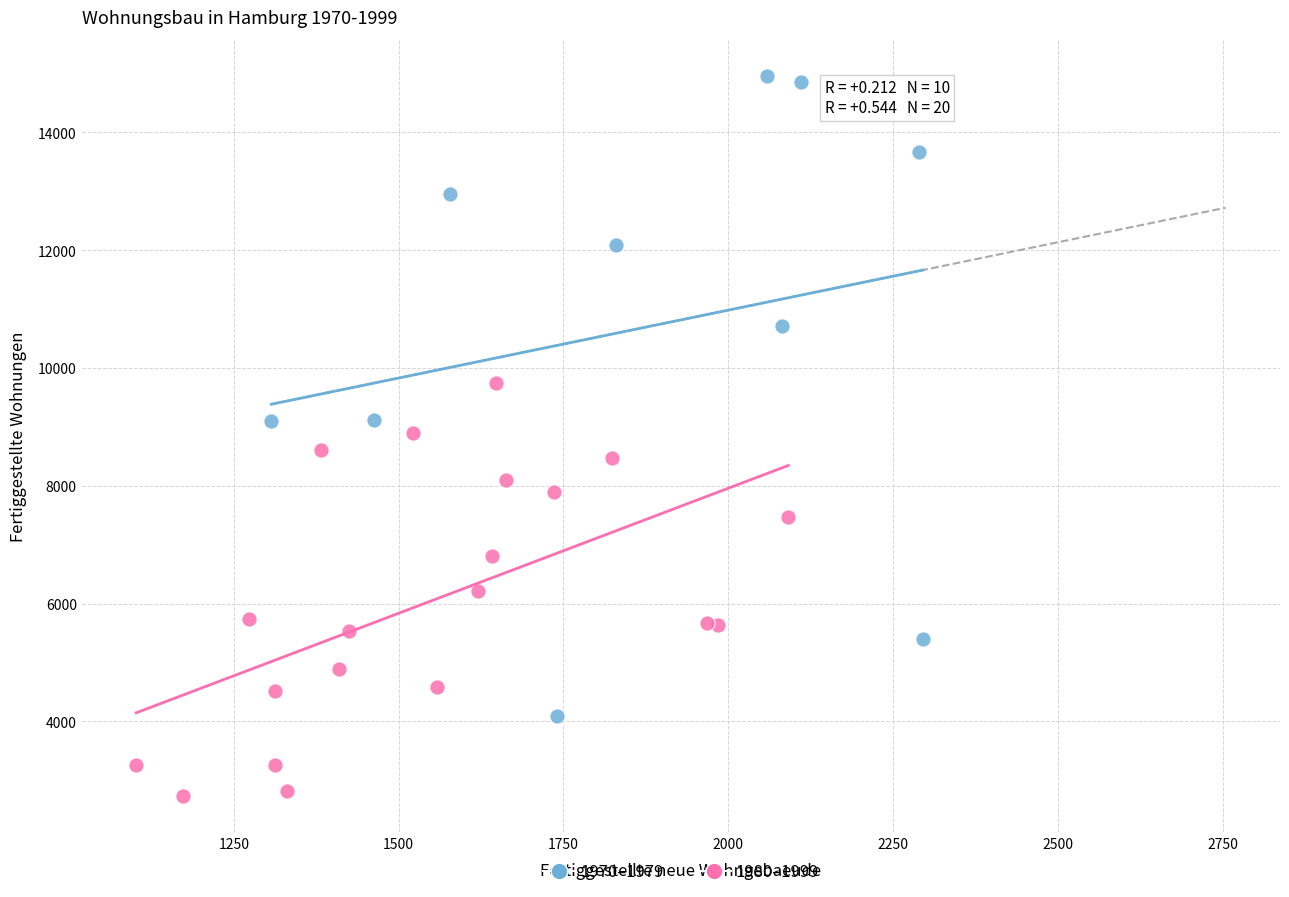

Which series has the largest Y range (max minus min)?

1970–1979